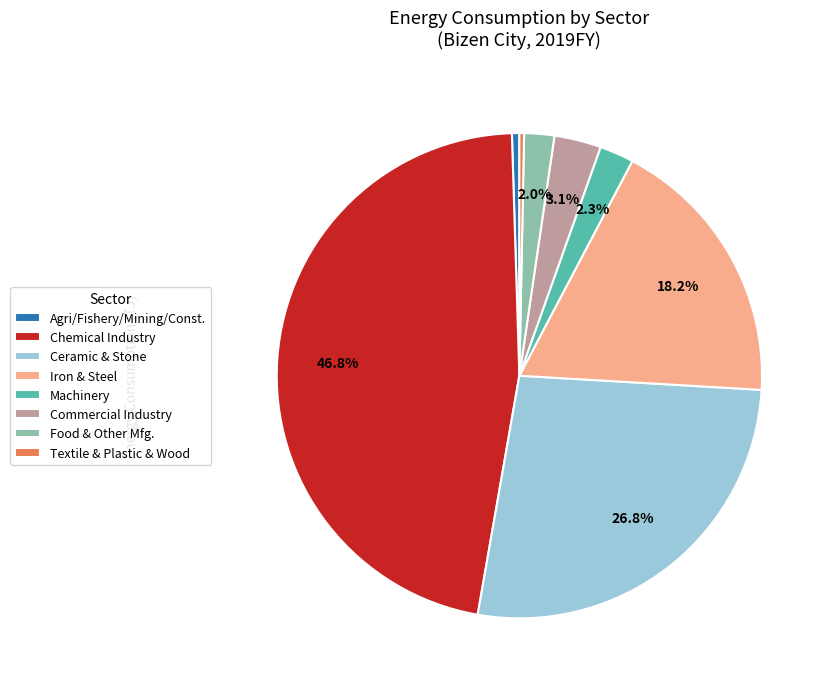

Is Food & Other Mfg. the majority of the pie?

No